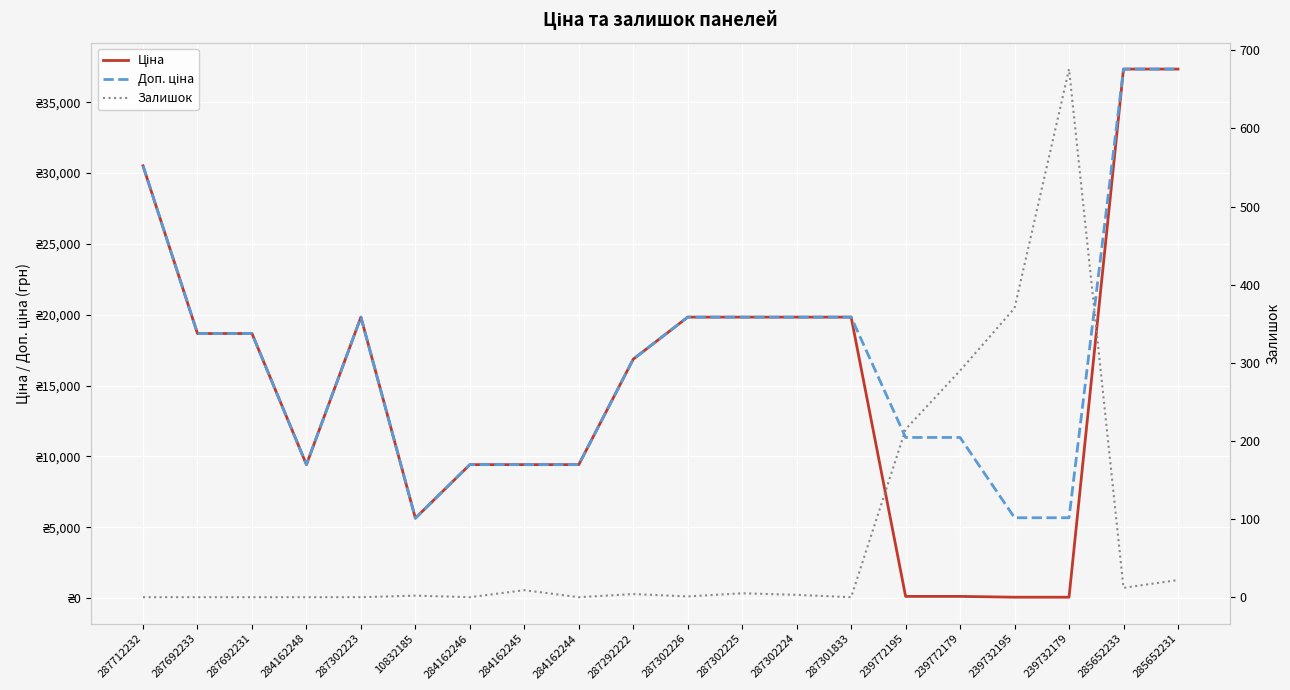

Reading right to left, list all the values displayed in this chart.

Ціна: 37343.0	37343.0	56.7	56.7	113.3	113.3	19831.1	19831.1	19831.1	19831.1	16863.2	9416.9	9416.9	9416.9	5636.0	19831.1	9416.9	18671.5	18671.5	30512.3
Доп. ціна: 37343.0	37343.0	5667.0	5667.0	11334.0	11334.0	19831.1	19831.1	19831.1	19831.1	16863.2	9416.9	9416.9	9416.9	5636.0	19831.1	9416.9	18671.5	18671.5	30512.3
Залишок: 22.0	12.0	676.0	370.0	290.0	215.0	0.0	3.0	5.0	1.0	4.0	0.0	9.0	0.0	2.0	0.0	0.0	0.0	0.0	0.0